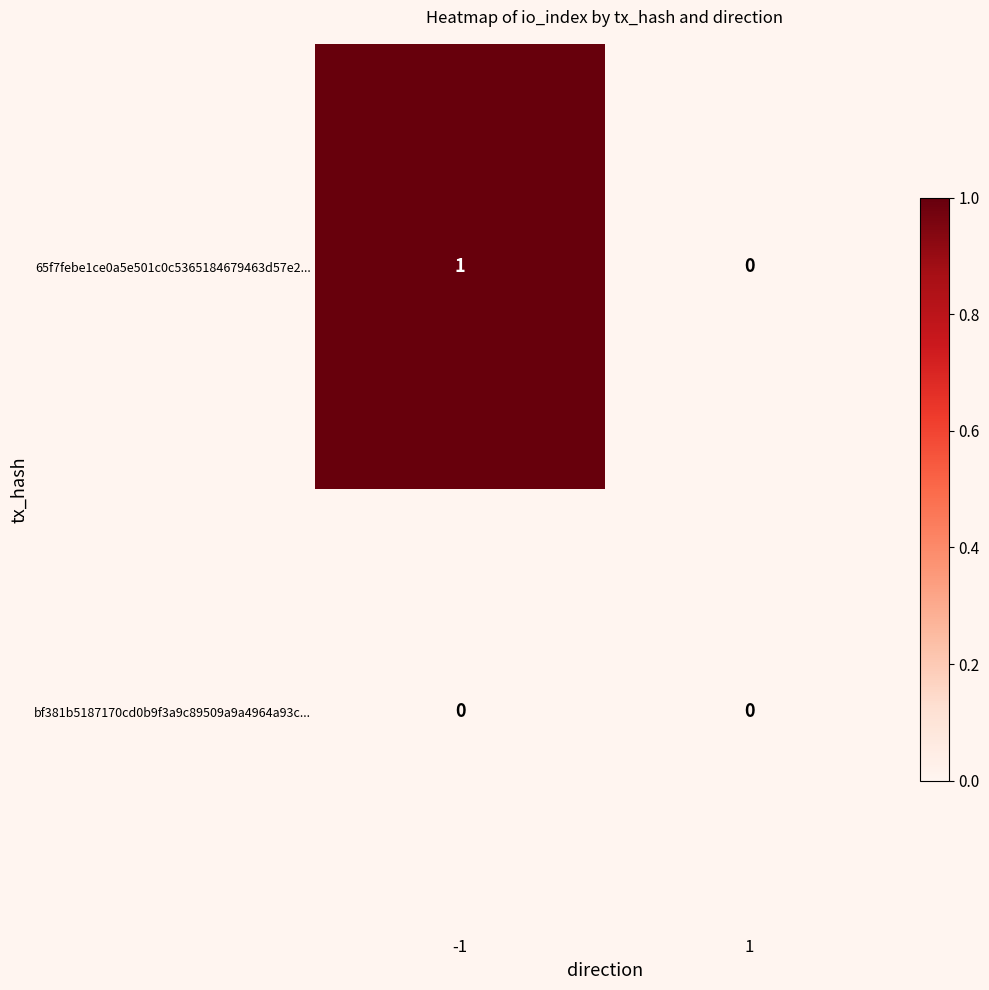

How many data points does each series have?

2